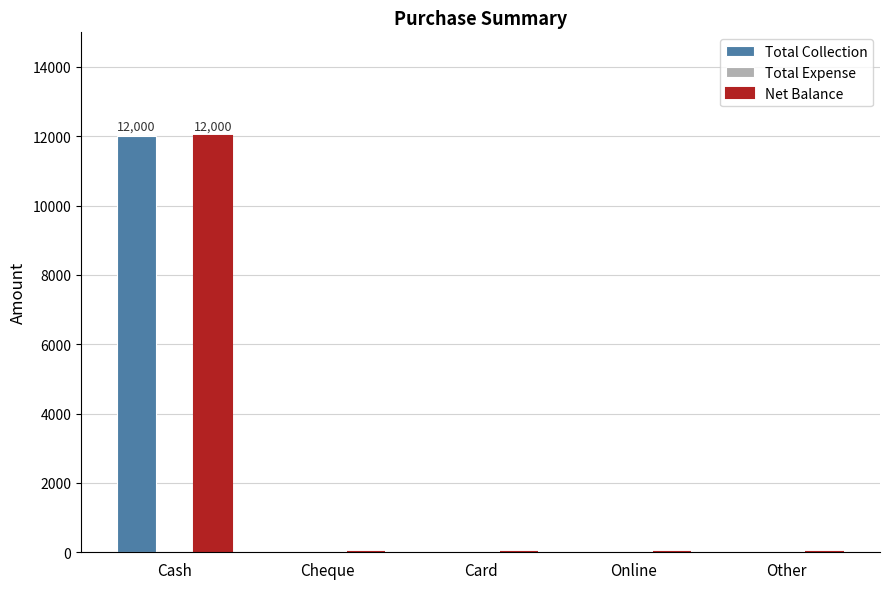

What is the sum of all Total Collection values?

12000